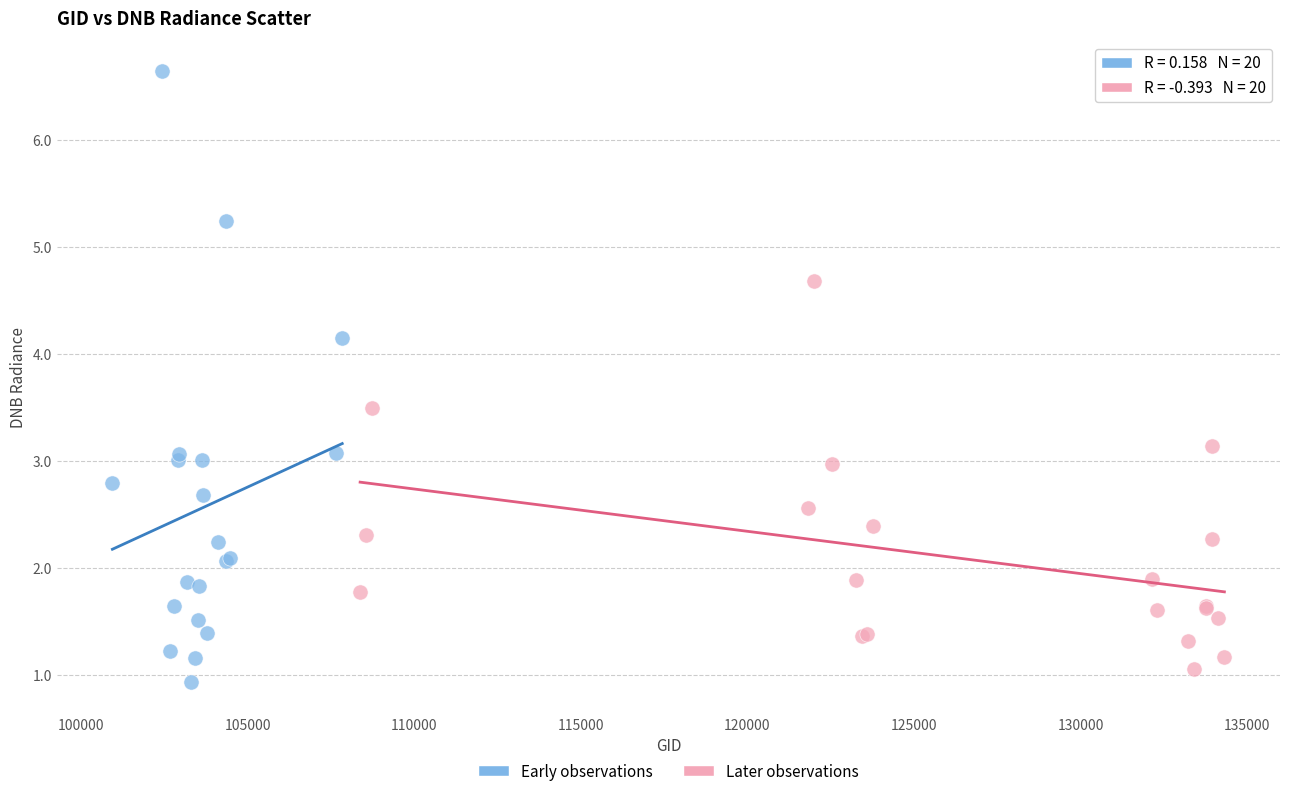

Which series has the largest Y range (max minus min)?

Early observations